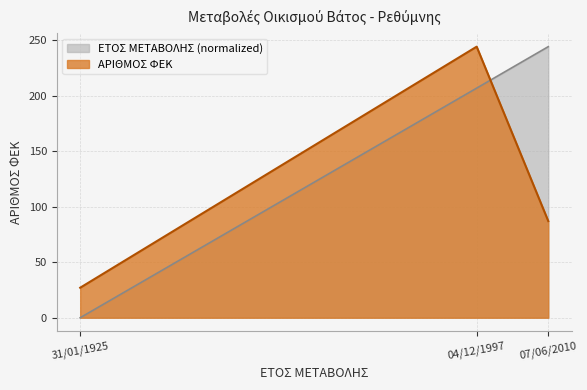

How many data points in ΕΤΟΣ ΜΕΤΑΒΟΛΗΣ are above 206?

2